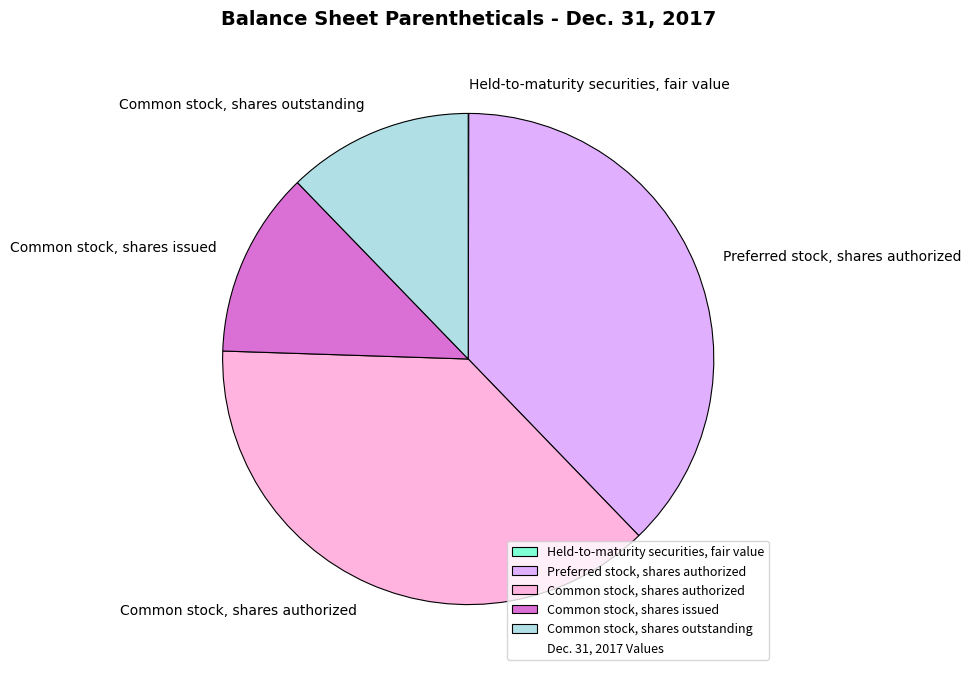

Approximately how many times larger is the value at Common stock, shares outstanding compared to Preferred stock, shares authorized?

0.3